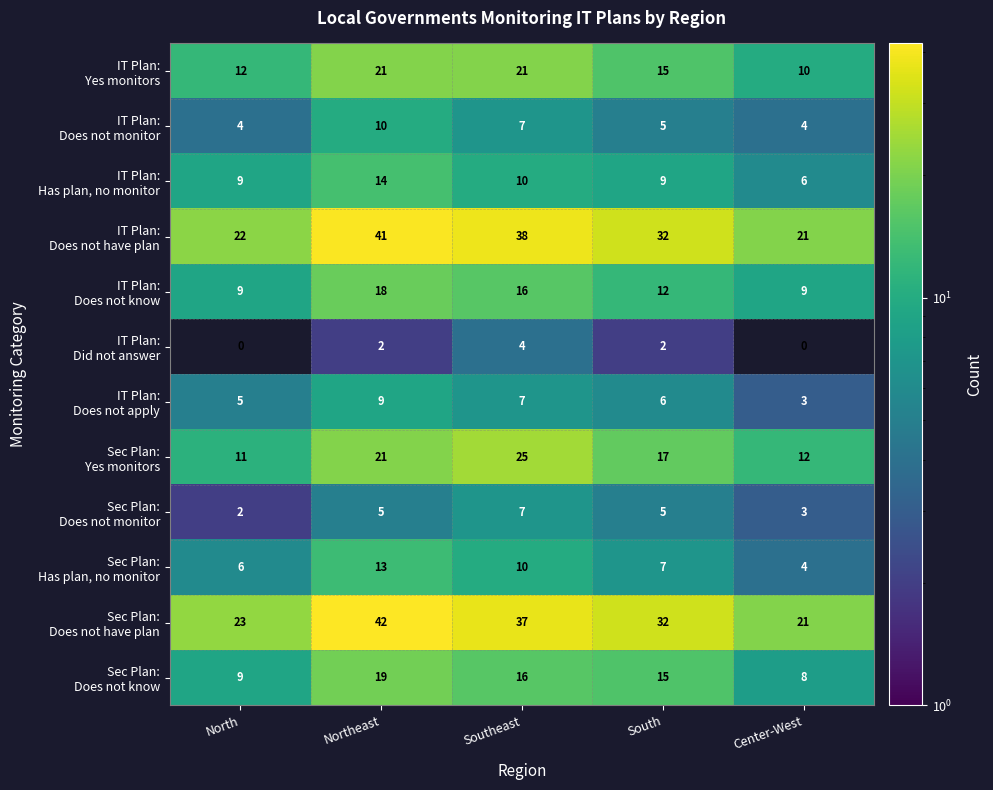

At how many categories does at least one series exceed 34?

2